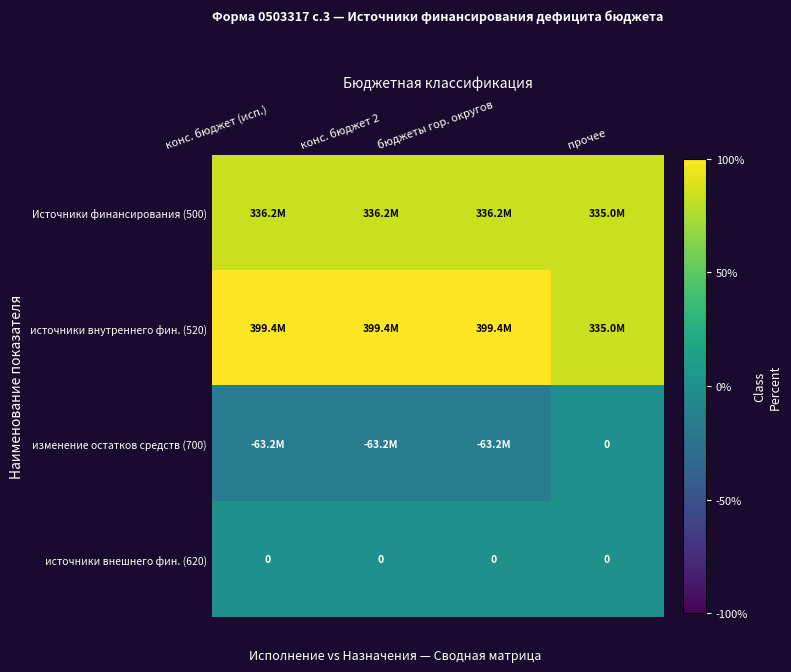

List the labels in order of источники внутреннего фин. (520) value, smallest first.

прочее, конс. бюджет (исп.), конс. бюджет 2, бюджеты гор. округов